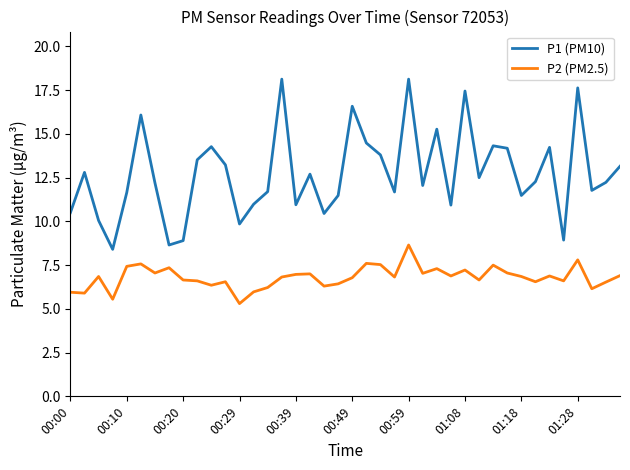

What is the minimum value shown in the chart?

5.3